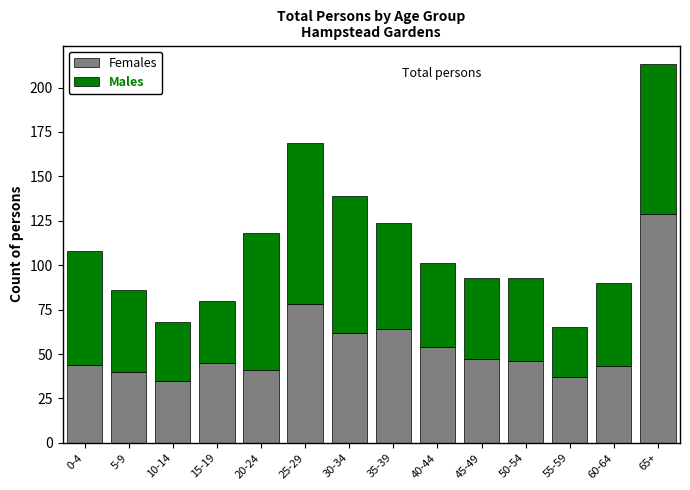

What is the difference between the maximum and second lowest values in the Females series?

92